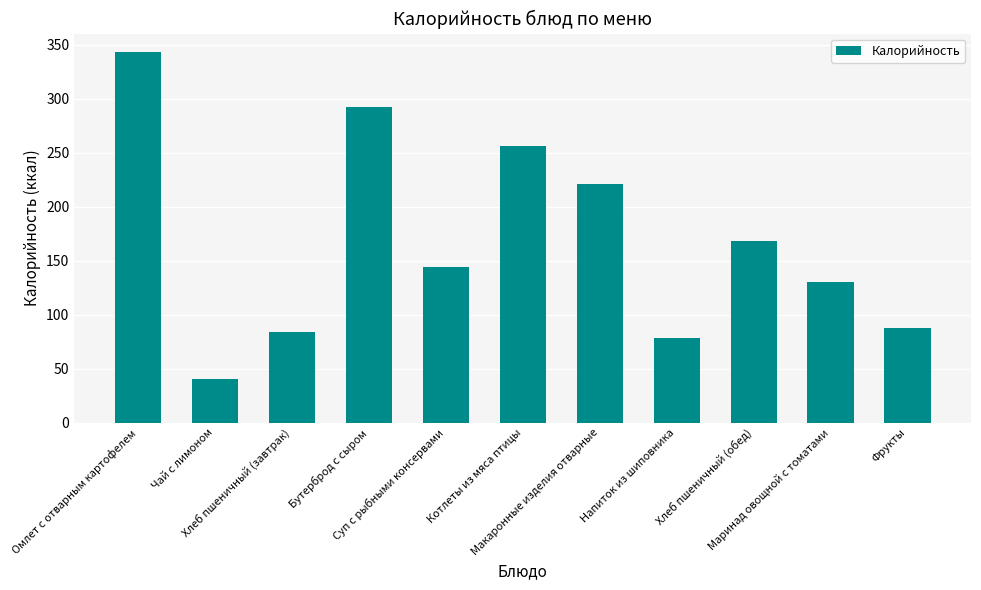

How many distinct data groups are displayed?

1